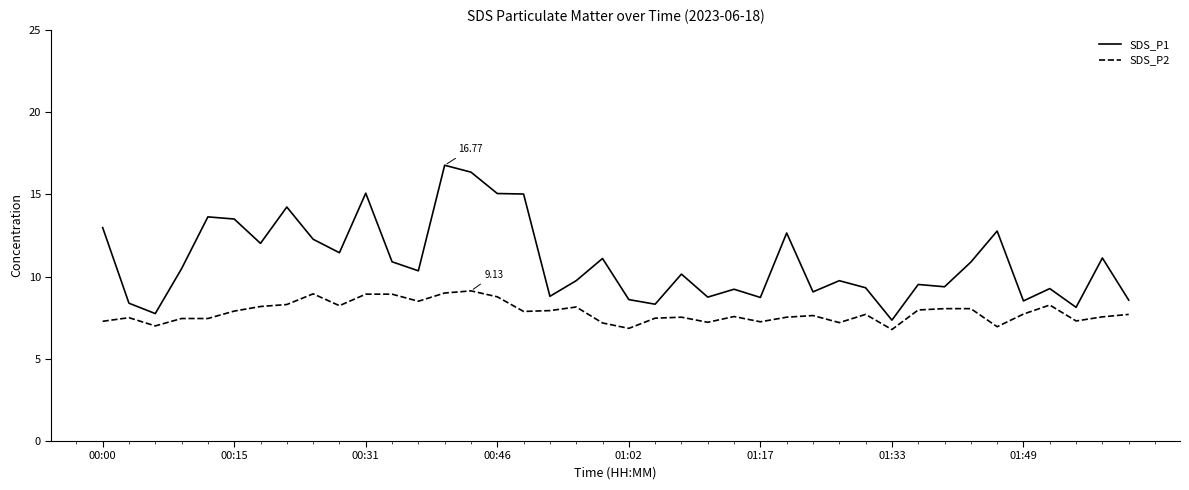

True or false: SDS_P1 has more than 1 points higher than both neighbors.

True